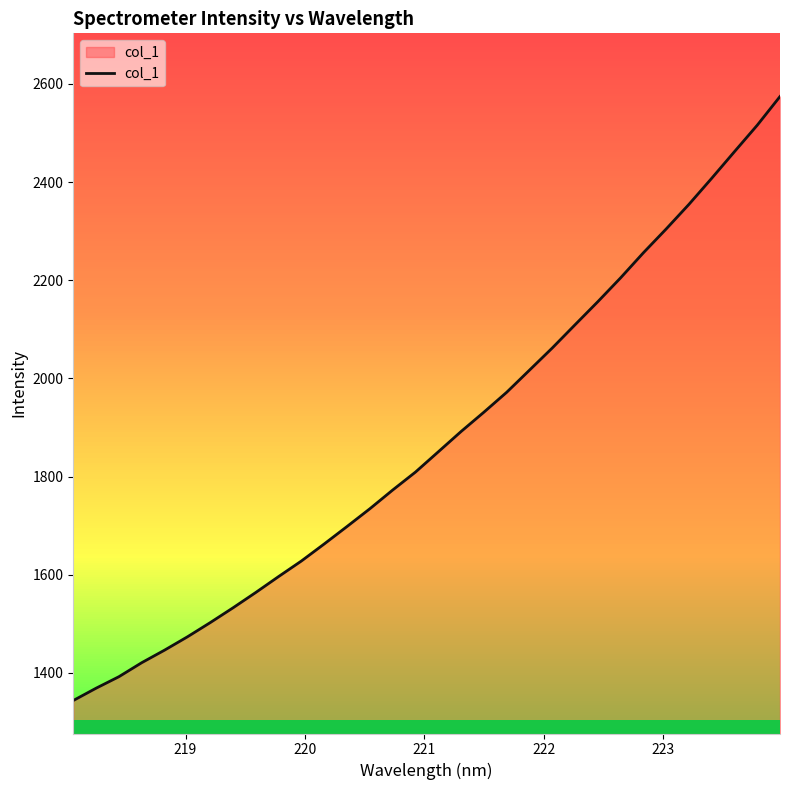

What is the difference between the maximum and minimum values?

1230.3